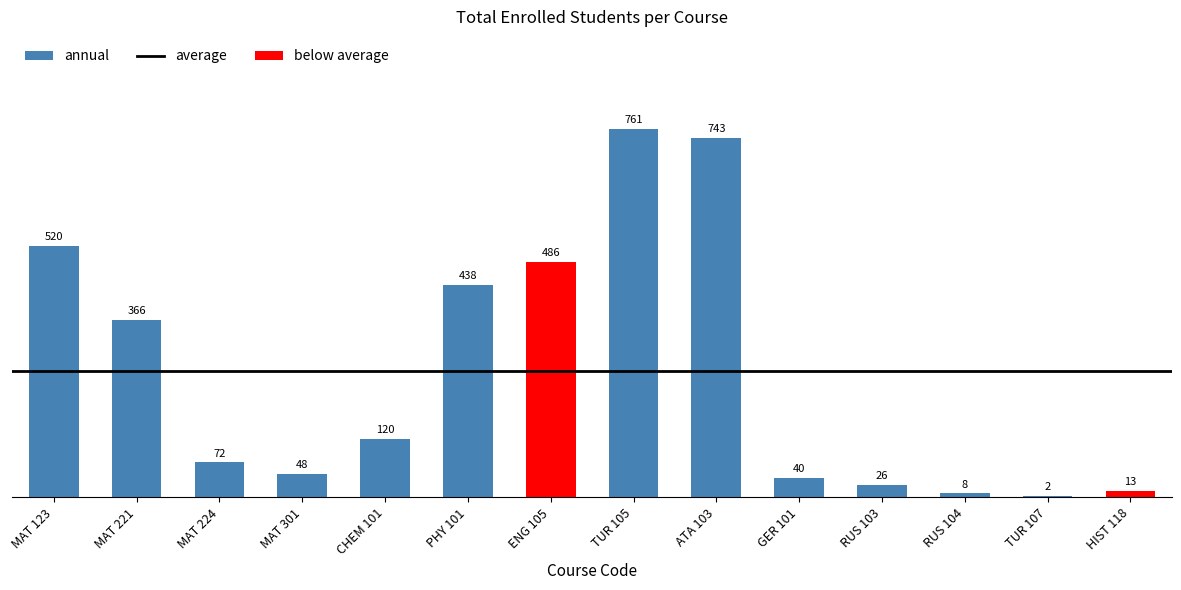

Is it true that the value at ATA 103 is 373?

False